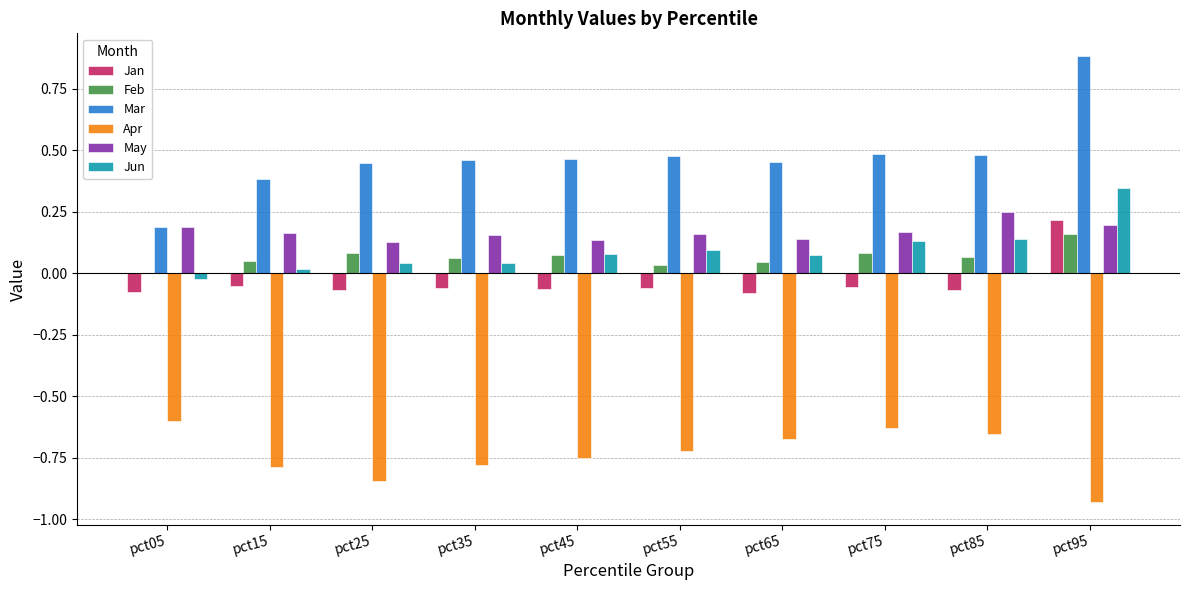

How many Jan values are between 0 and 1?

1